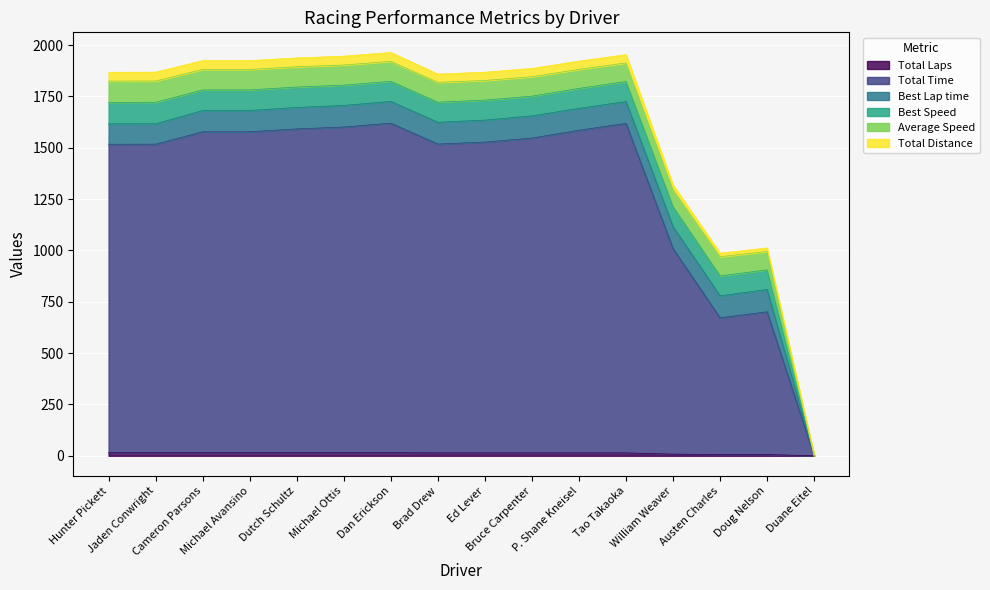

Which category has the lowest value in the Total Distance series?

Duane Eitel